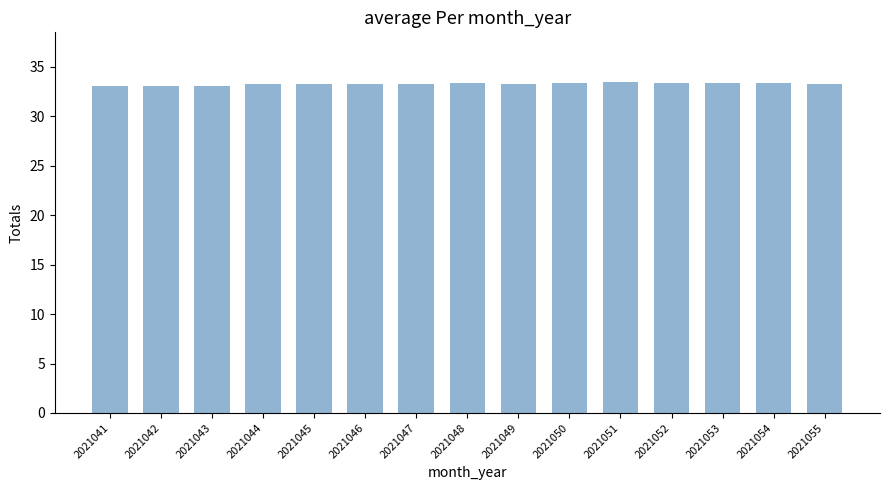

How many bars are there in total?

15